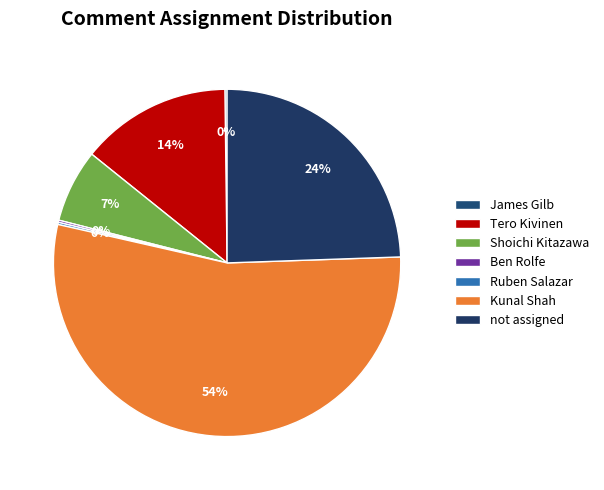

What is the majority slice?

Kunal Shah